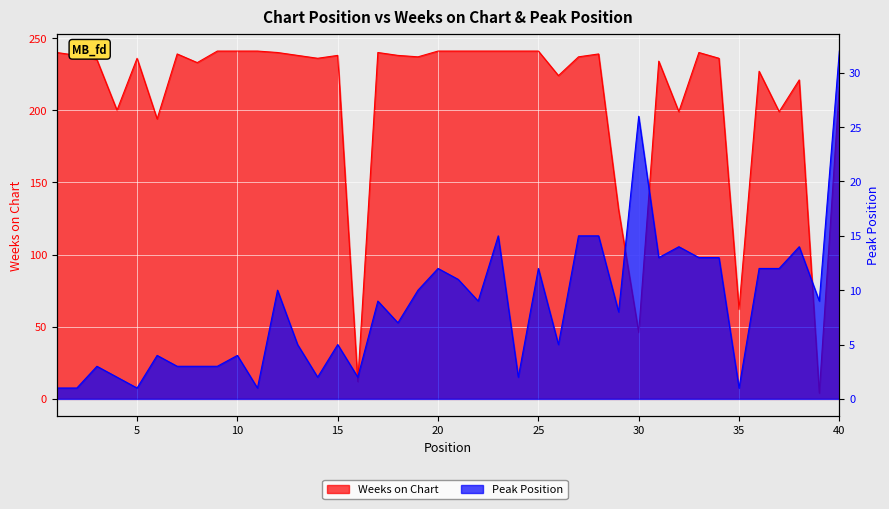

Reading left to right, extract all data points from this chart.

Weeks on Chart: 1=240	2=238	3=235	4=200	5=236	6=194	7=239	8=233	9=241	10=241	11=241	12=240	13=238	14=236	15=238	16=12	17=240	18=238	19=237	20=241	21=241	22=241	23=241	24=241	25=241	26=224	27=237	28=239	29=131	30=46	31=234	32=199	33=240	34=236	35=62	36=227	37=199	38=221	39=4	40=216
Peak Position: 1=1	2=1	3=3	4=2	5=1	6=4	7=3	8=3	9=3	10=4	11=1	12=10	13=5	14=2	15=5	16=2	17=9	18=7	19=10	20=12	21=11	22=9	23=15	24=2	25=12	26=5	27=15	28=15	29=8	30=26	31=13	32=14	33=13	34=13	35=1	36=12	37=12	38=14	39=9	40=32